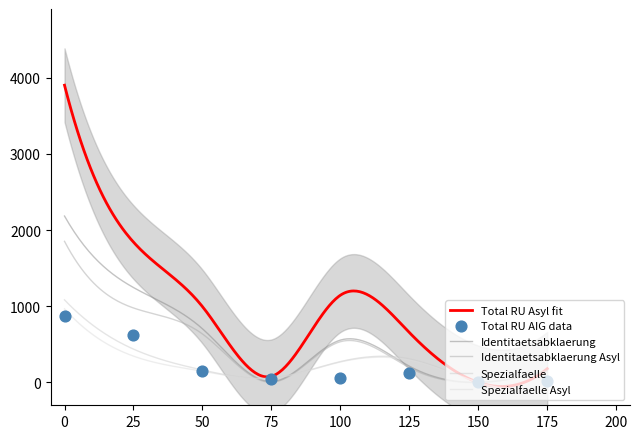

At how many categories does at least one series exceed 2236?

1